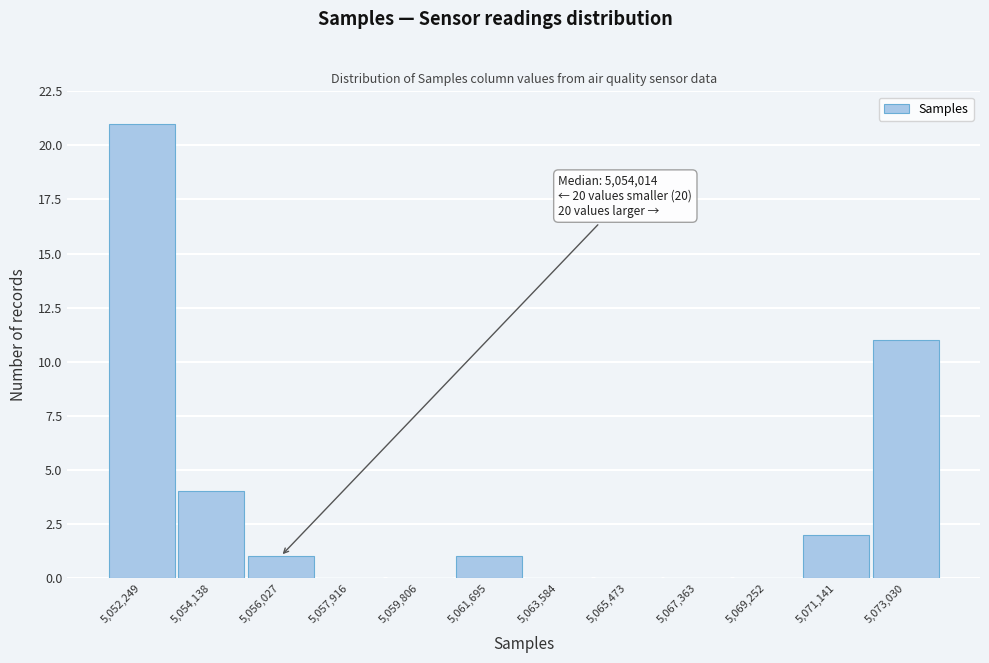

Reading left to right, transcribe all the data shown in this chart.

5,052,249=21	5,054,138=4	5,056,027=1	5,057,916=0	5,059,806=0	5,061,695=1	5,063,584=0	5,065,473=0	5,067,363=0	5,069,252=0	5,071,141=2	5,073,030=11